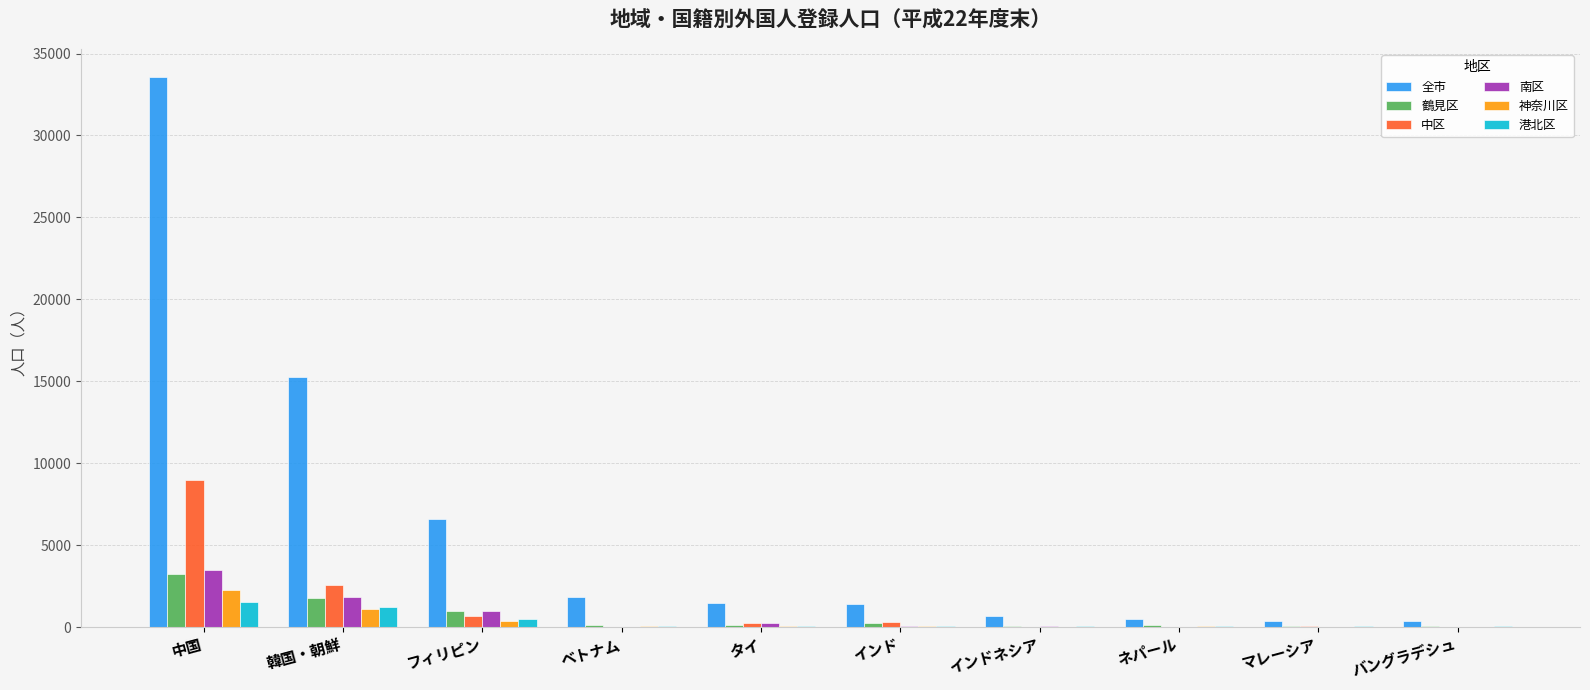

What is the sum of all 神奈川区 values?

4085